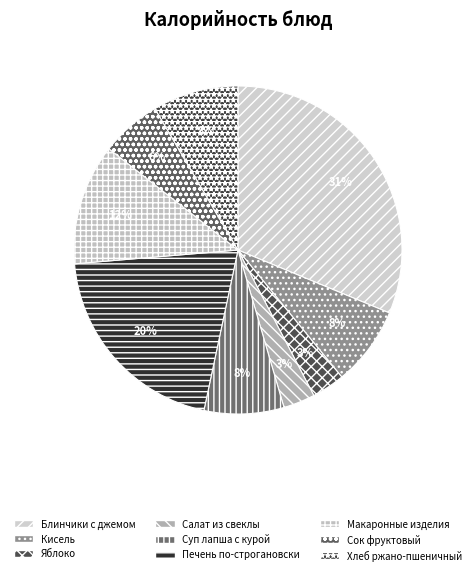

Does any single category account for the majority?

No